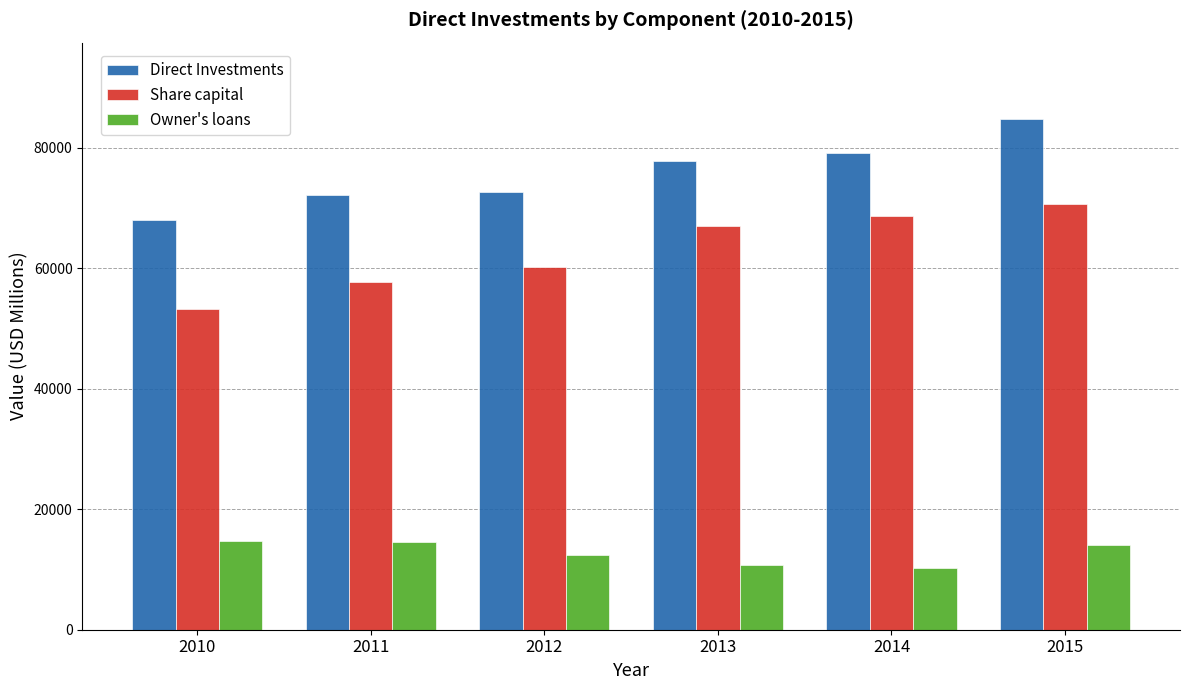

The value of Direct Investments at 2011 is 14833.8. True or false?

False